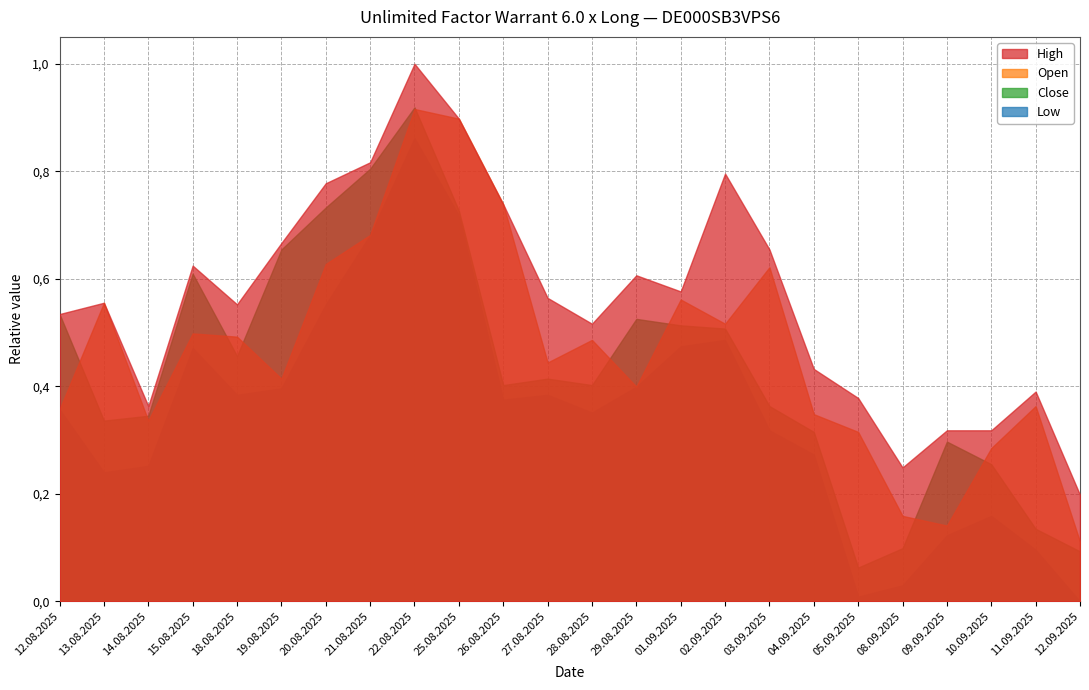

What is the label of the 12th point from the right?

28.08.2025